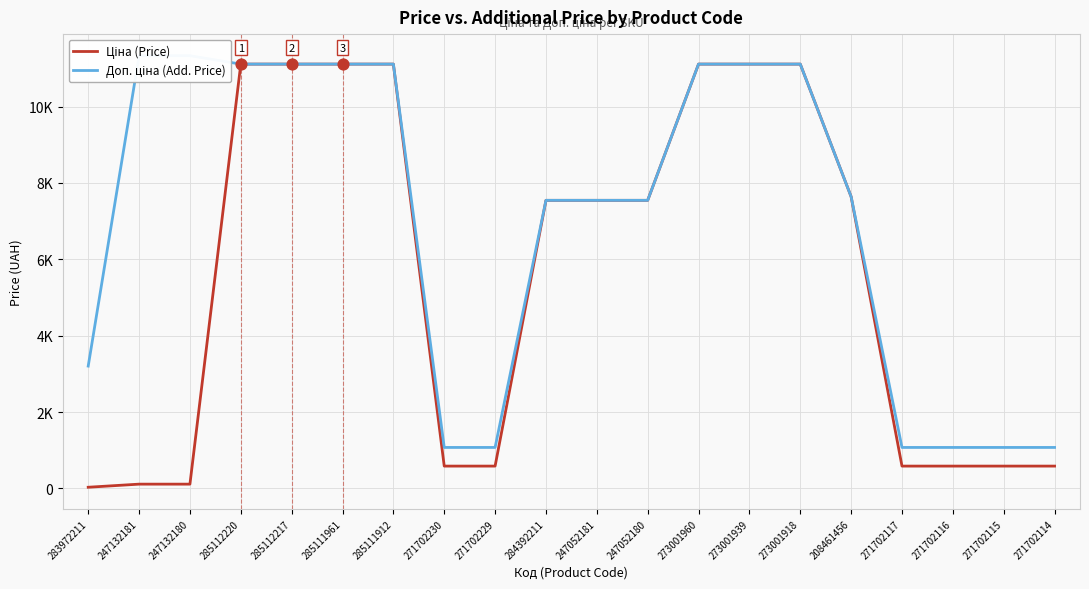

Which series has the largest total across all categories?

Доп. ціна (Add. Price)